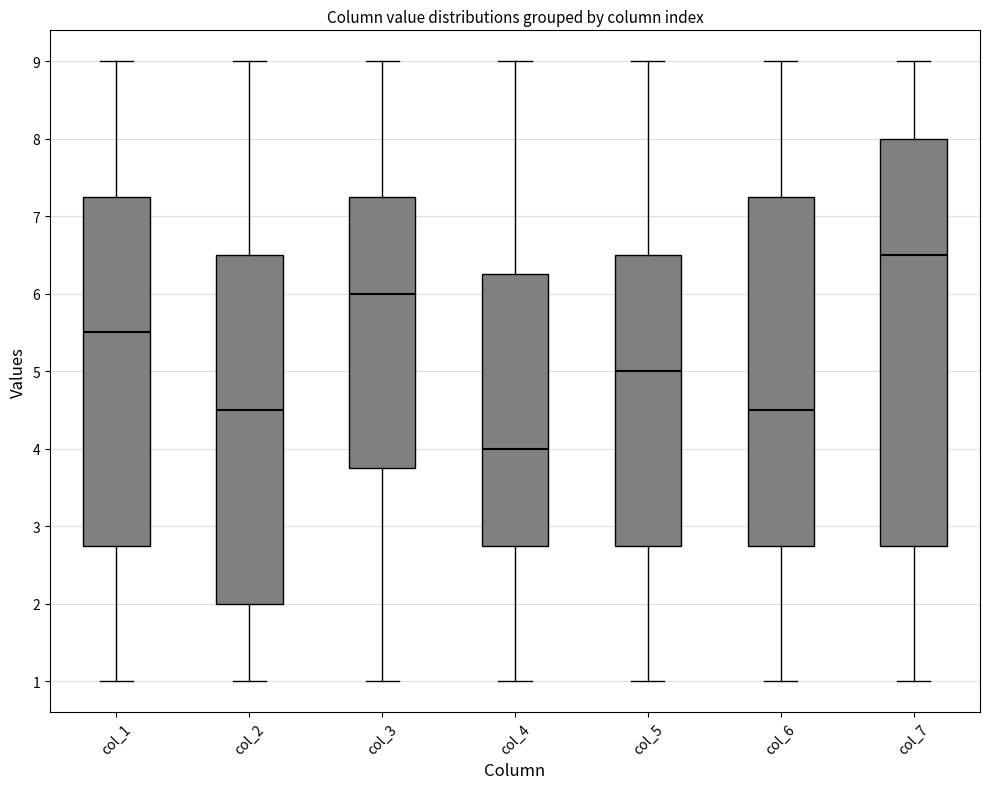

Which box is the tallest, from its lower edge to its upper edge?

col_7